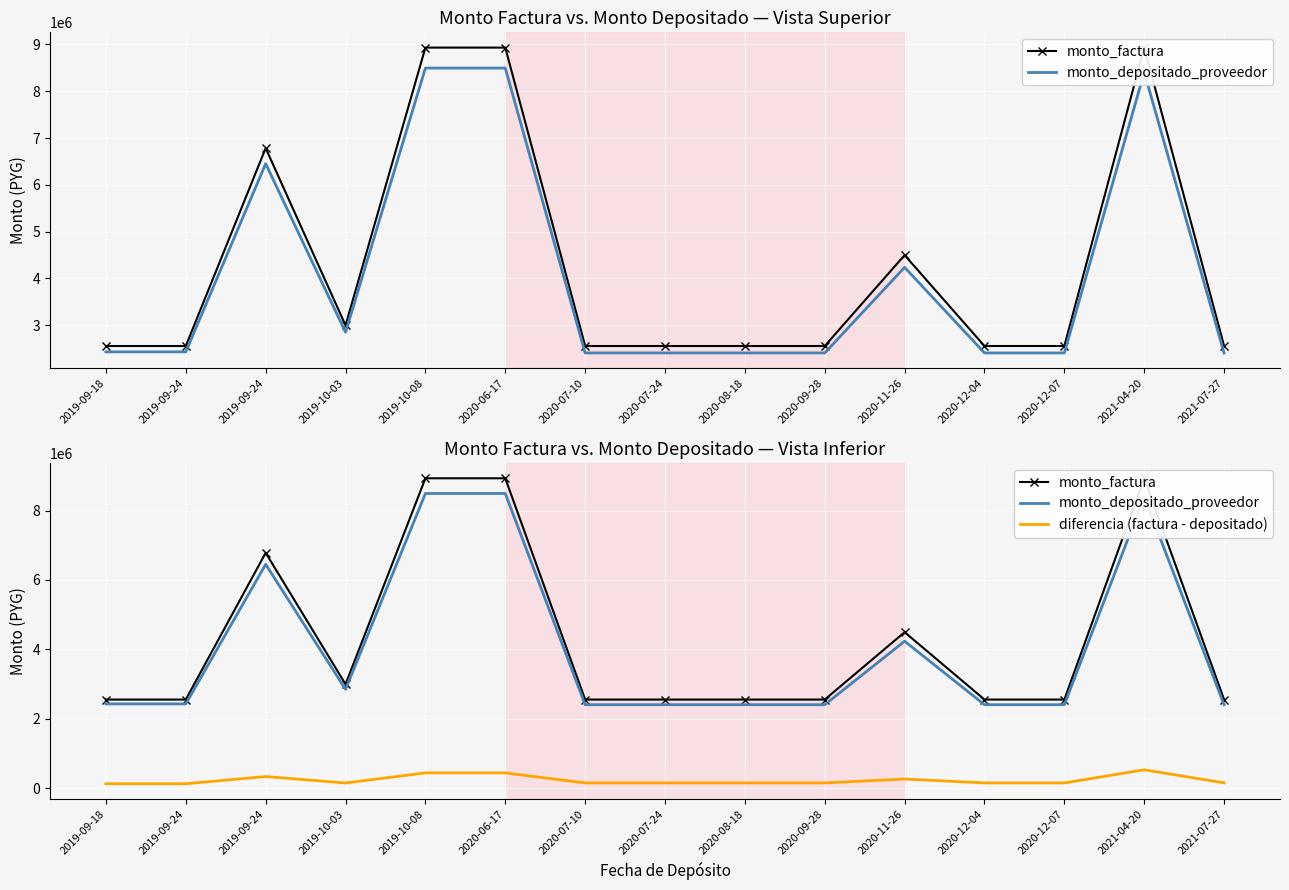

Is it true that diferencia (factura - depositado) equals 89504 at 2020-12-07?

False